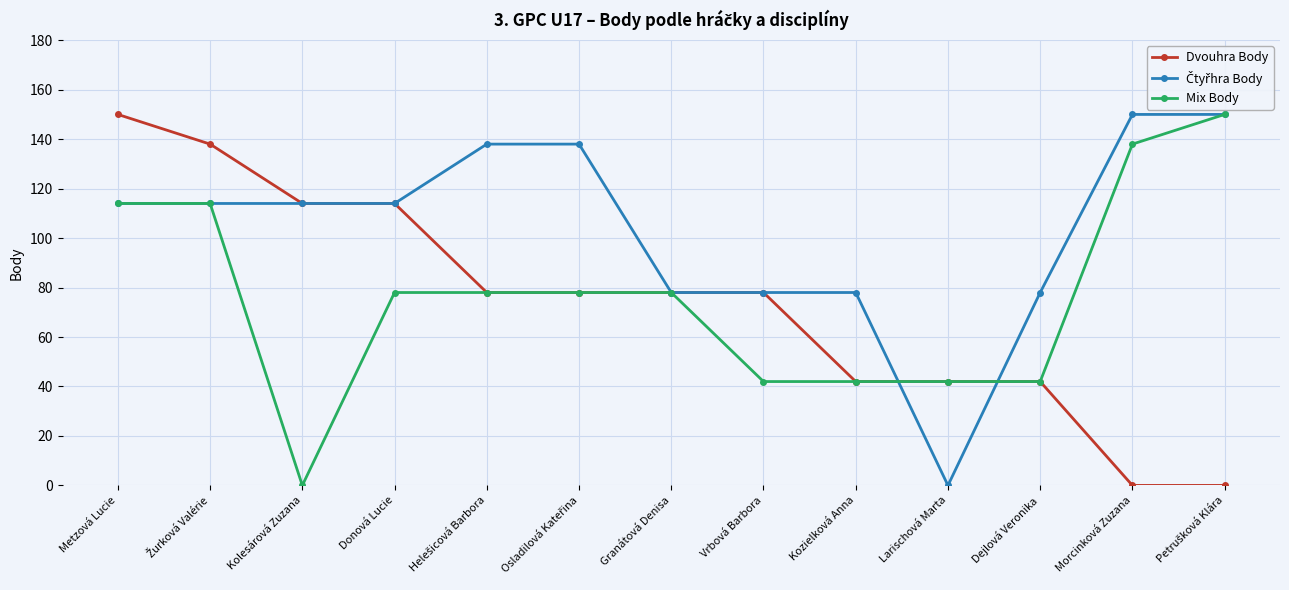

Does the chart have visible grid lines?

Yes